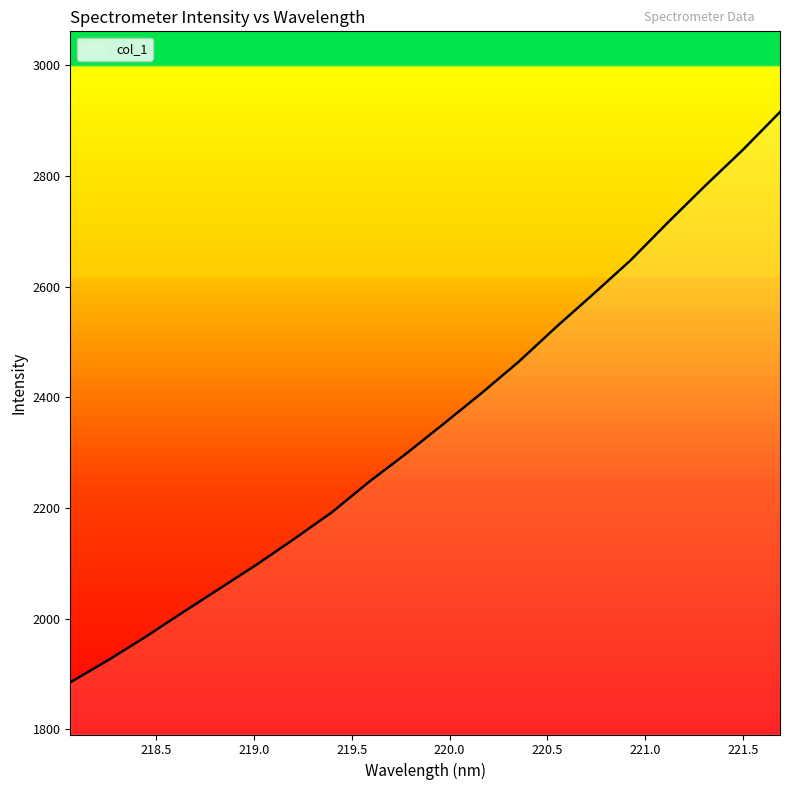

What is the smallest value displayed?

1885.1